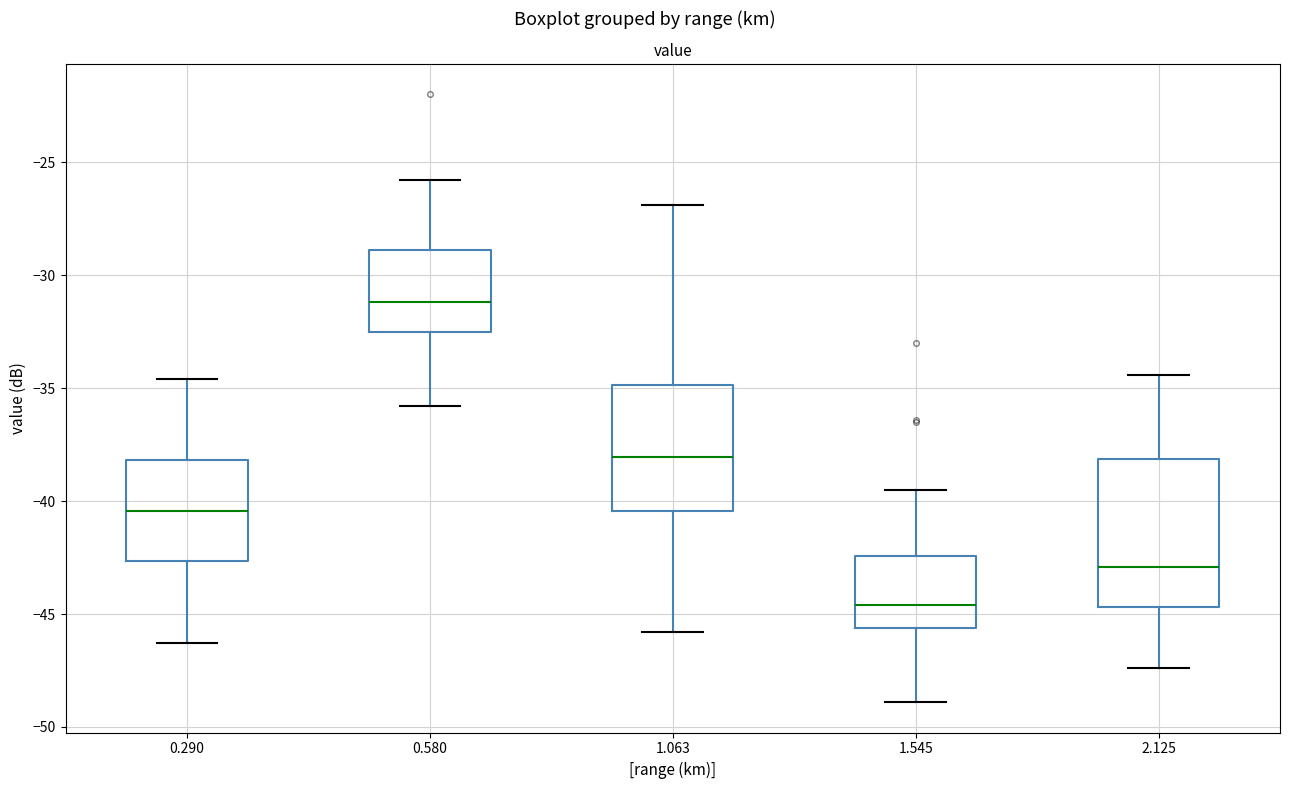

Comparing the boxes themselves (not the whiskers), which one is the tallest?

2.125